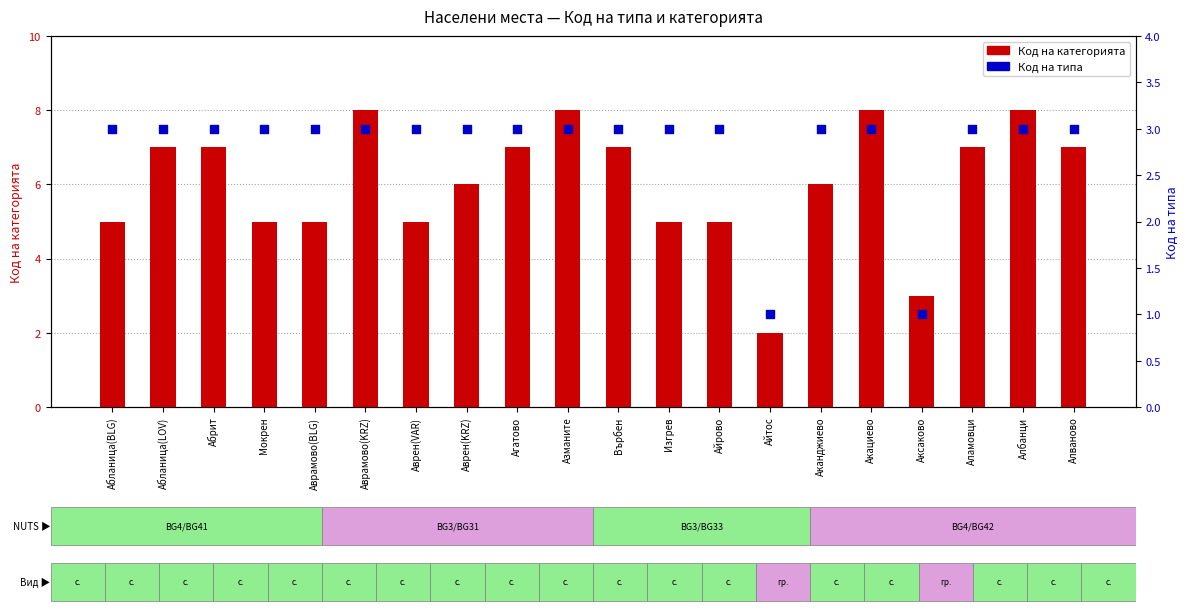

Which series has the largest total across all categories?

Код на категорията